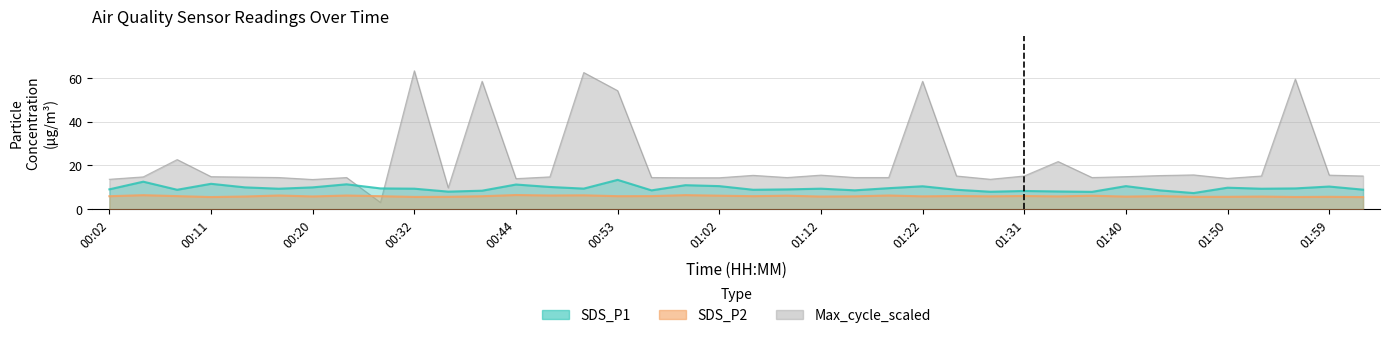

What is the label of the 11th point from the left?

00:38